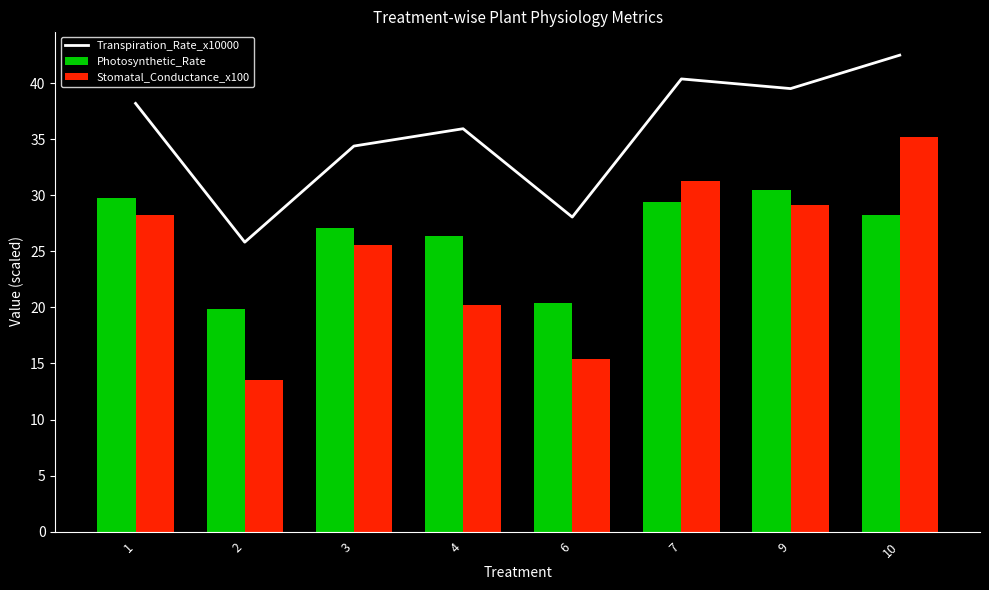

Is the value of Stomatal_Conductance_x100 at 10 greater than the value of Photosynthetic_Rate at 4?

Yes